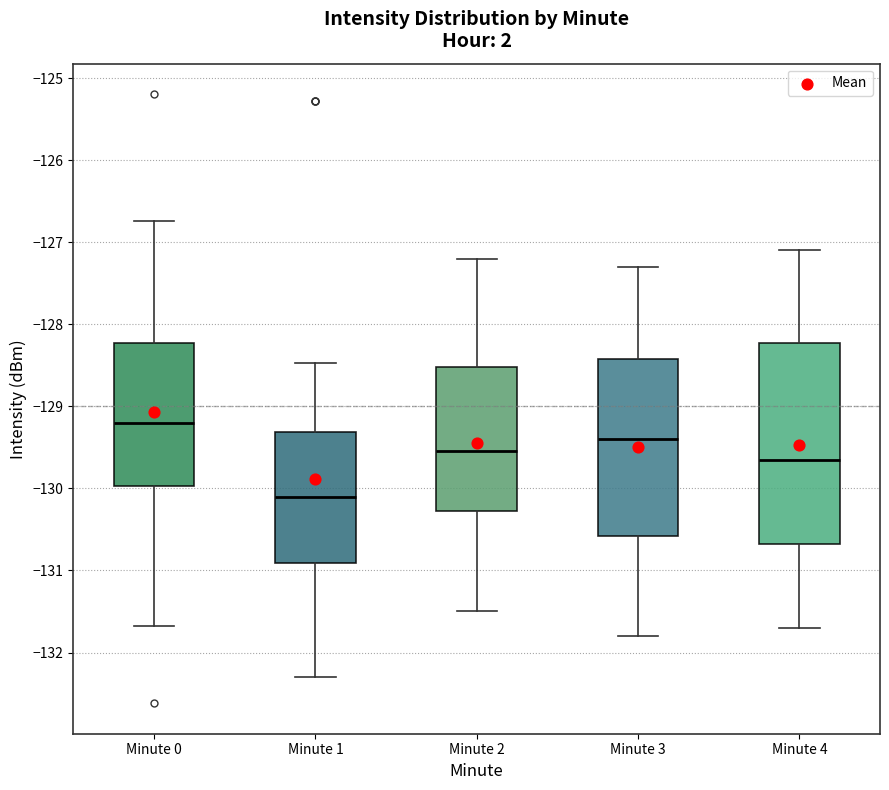

Reading left to right, read every box against the y-axis: the position of its median line, the range the box covers, and the ends of its whiskers. The values are not printed on the chart, so give them approximately, as read against the axis.

Minute 0: median -129.2, box -130.0 to -128.2, whiskers -131.7 to -126.7
Minute 1: median -130.1, box -130.9 to -129.3, whiskers -132.3 to -128.5
Minute 2: median -129.5, box -130.3 to -128.5, whiskers -131.5 to -127.2
Minute 3: median -129.4, box -130.6 to -128.4, whiskers -131.8 to -127.3
Minute 4: median -129.6, box -130.7 to -128.2, whiskers -131.7 to -127.1